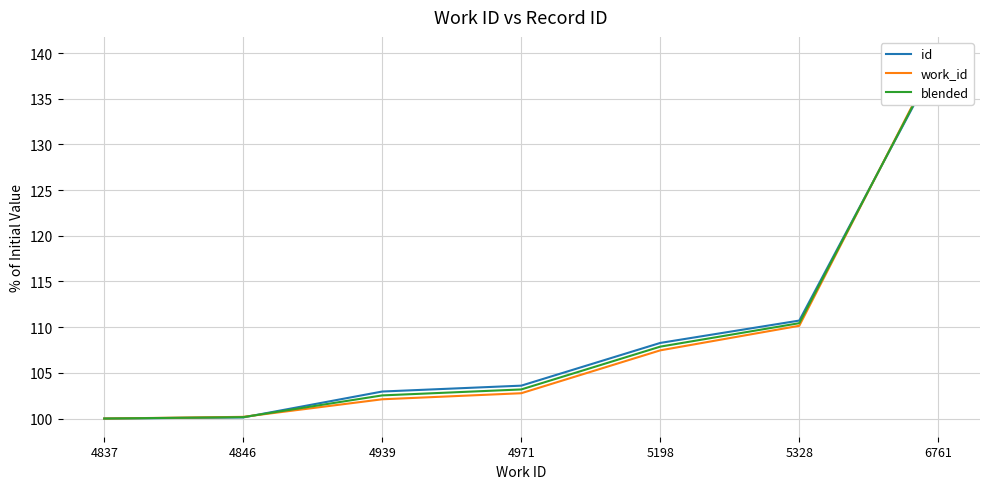

What is the value of the work_id point at the 6th from the left?

110.2